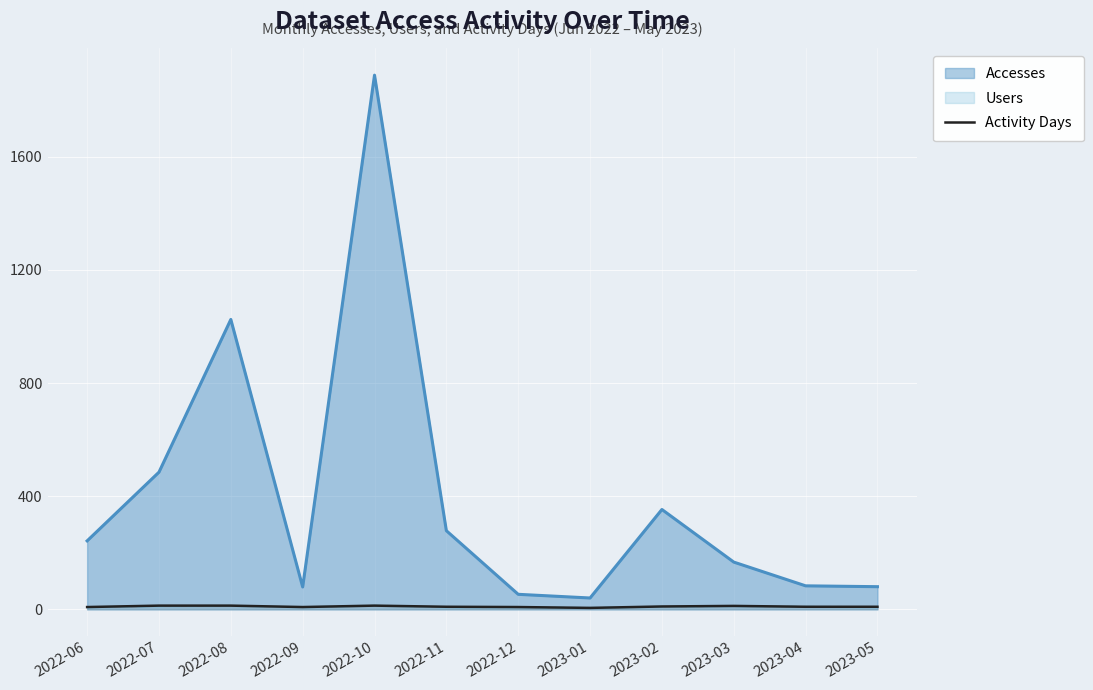

What is the label of the 6th point from the right?

2022-12